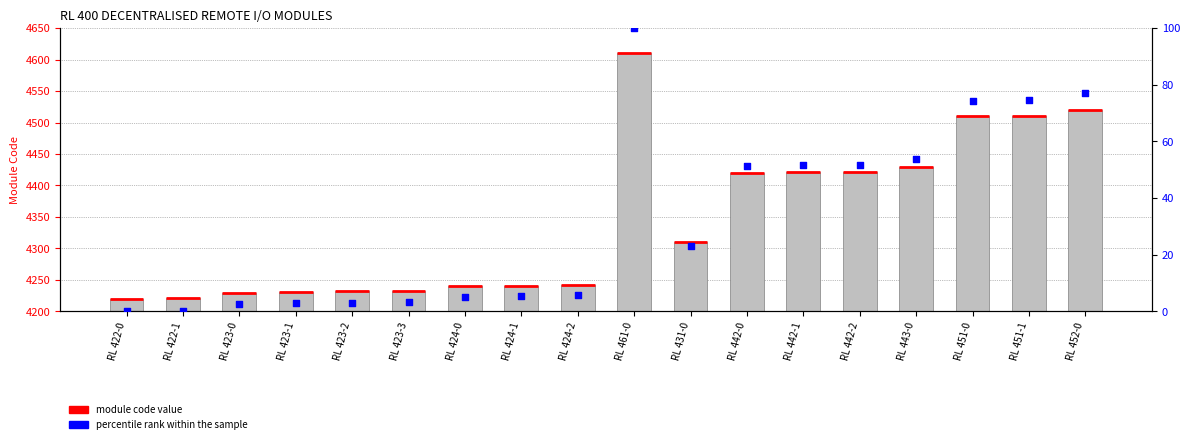

Which series contains the lowest Y value?

percentile rank within sample